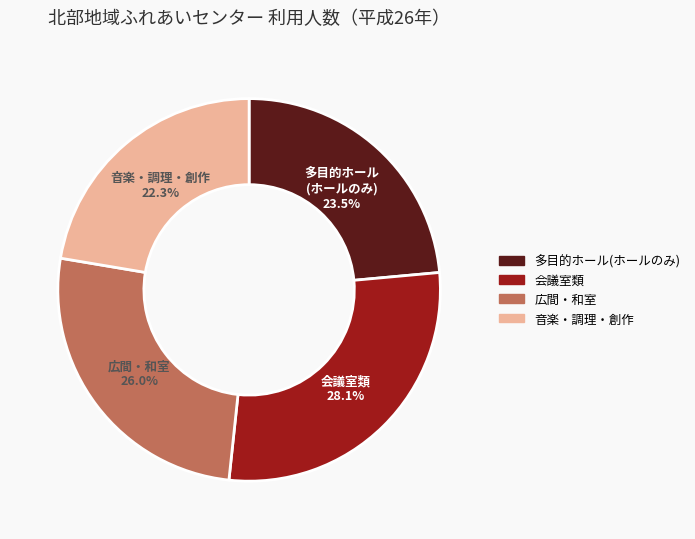

Does any single category account for the majority?

No